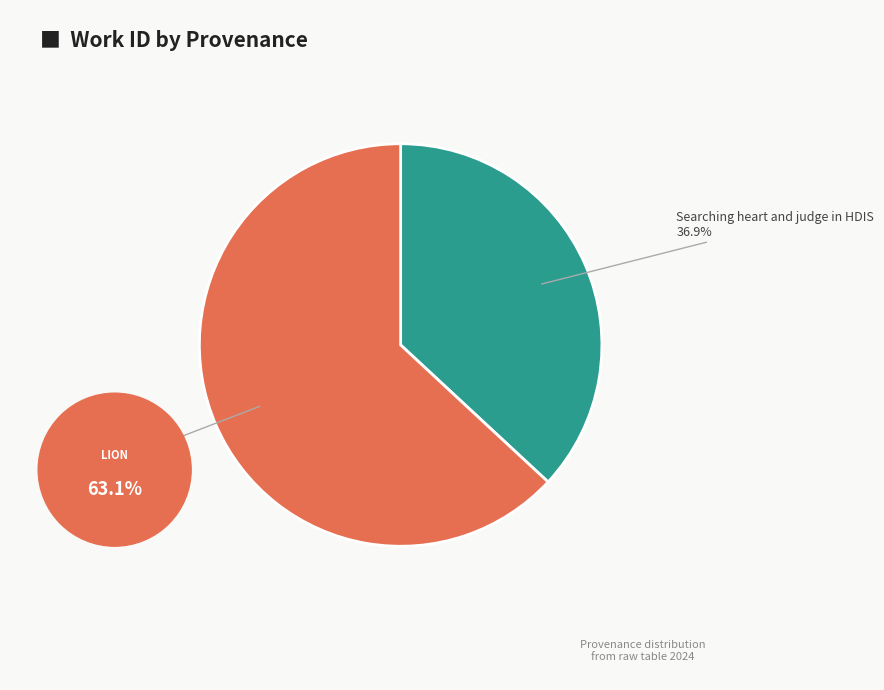

Is there any slice that represents more than half of the pie?

Yes